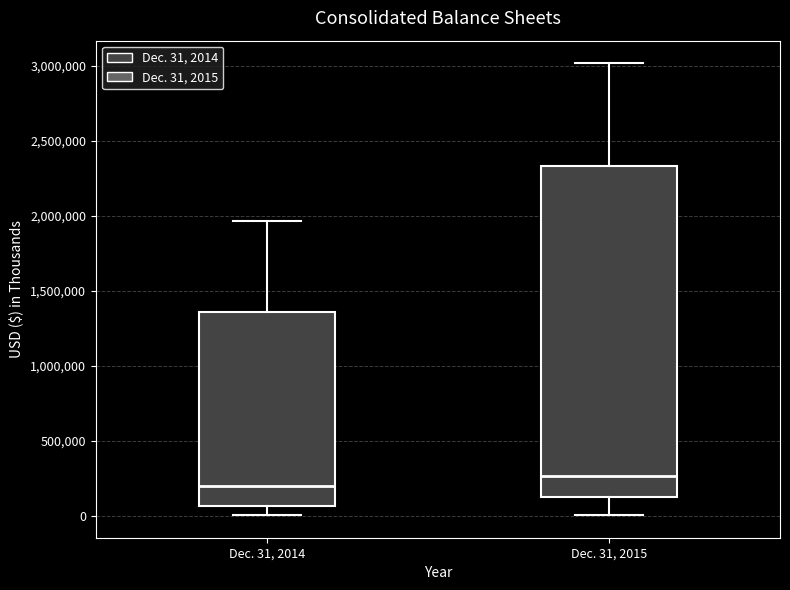

Which box is the tallest, from its lower edge to its upper edge?

Dec. 31, 2015